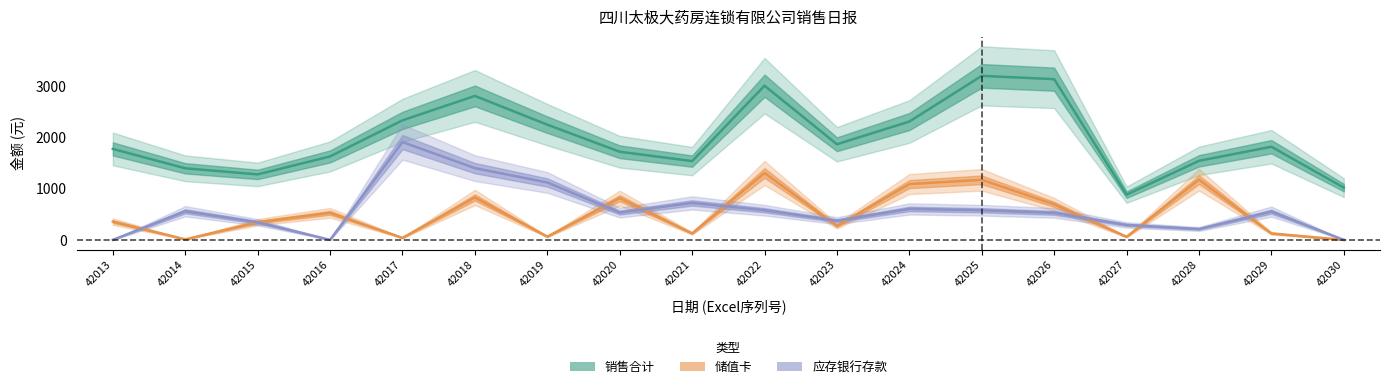

Where is the first local minimum for 储值卡?

42014